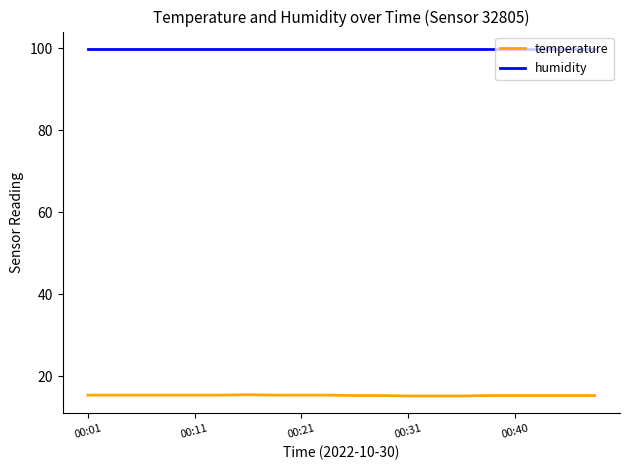

Which series has the largest total across all categories?

humidity